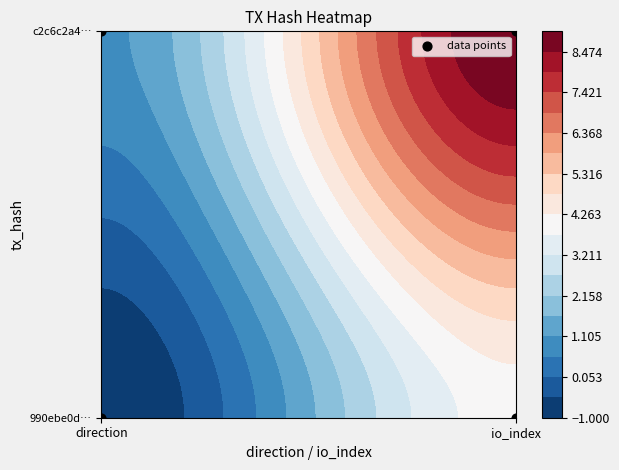

Which label corresponds to the smallest value in the chart?

direction